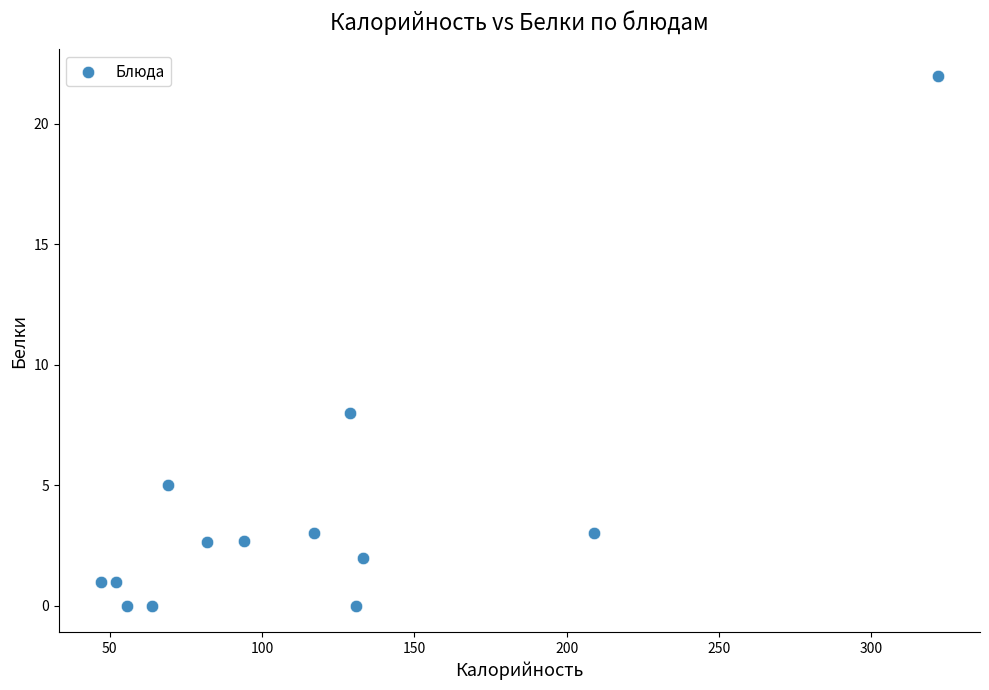

What Y value in the scatter plot is closest to 11?

8.0